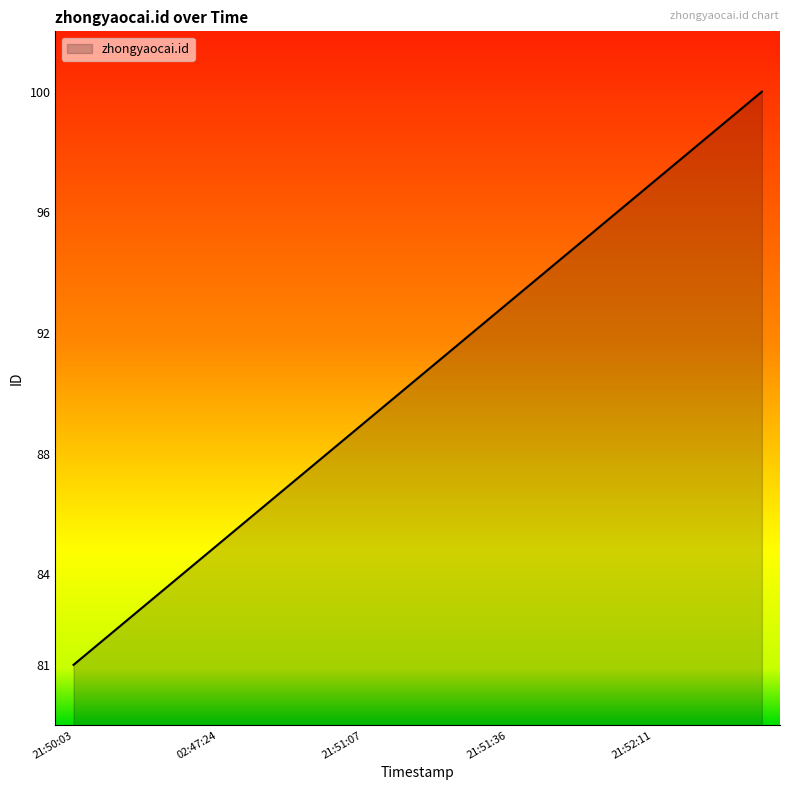

What is the difference between the maximum and minimum values?

19